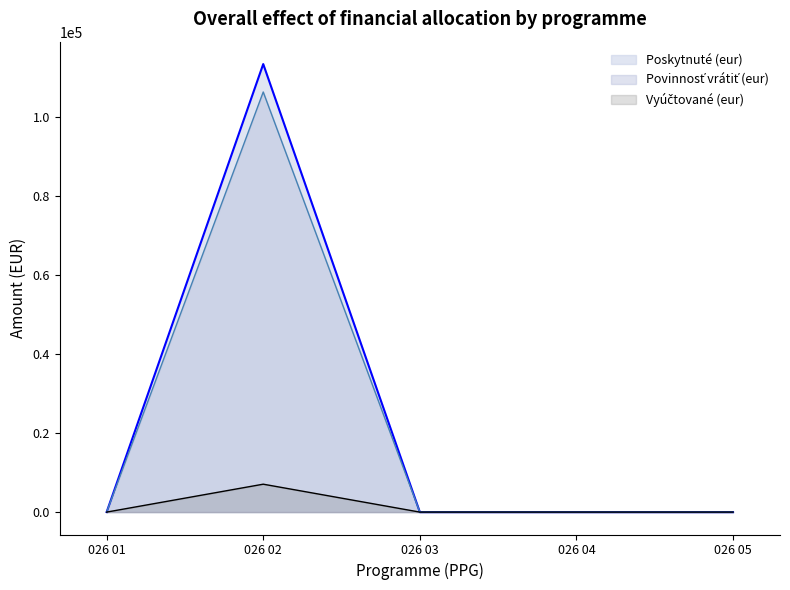

True or false: Povinnosť vrátiť (eur) and Poskytnuté (eur) intersect in this chart.

False